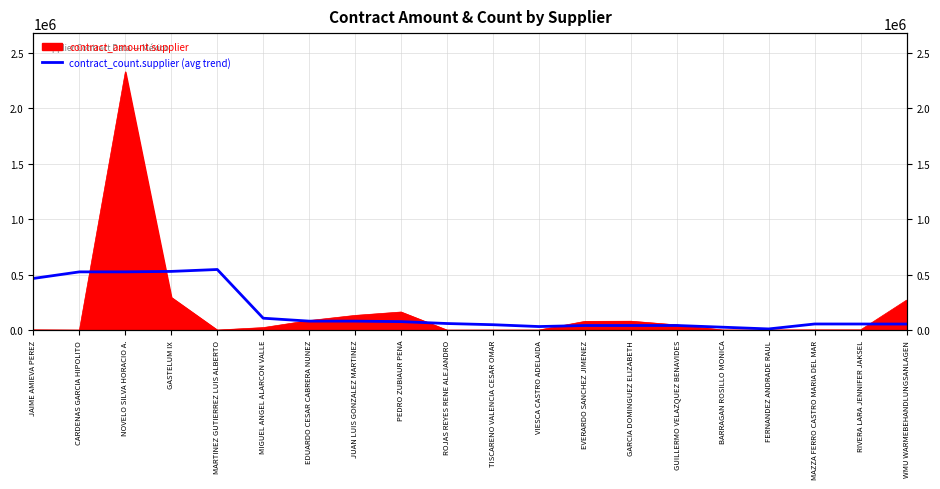

True or false: the data shows 59714.4 at ROJAS REYES RENE ALEJANDRO.

True